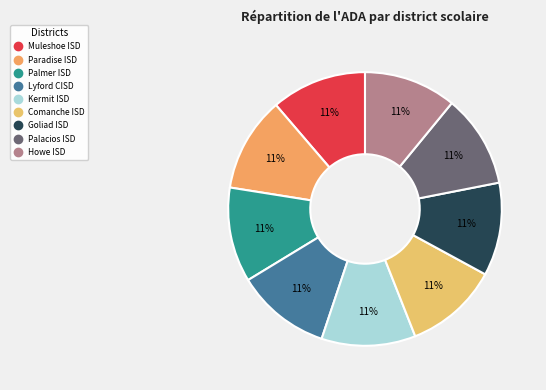

To the nearest percent, what percentage of the pie is Lyford CISD?

11%